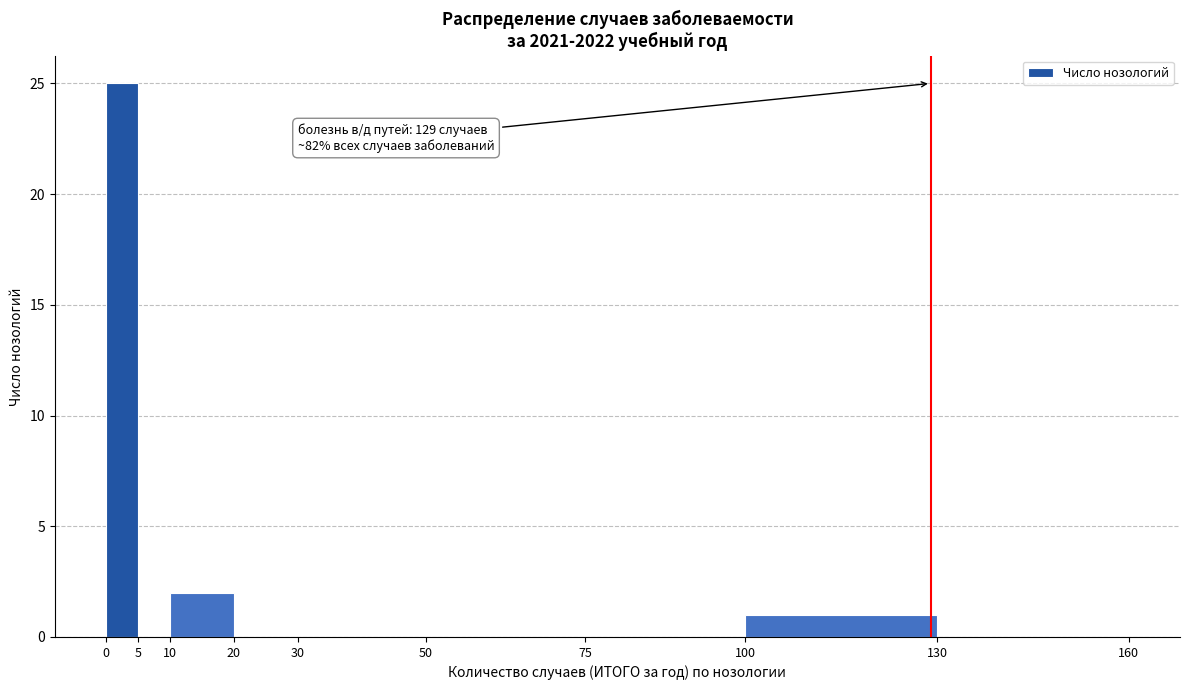

Over which range of the x-axis is the bar tallest?

0 to 5